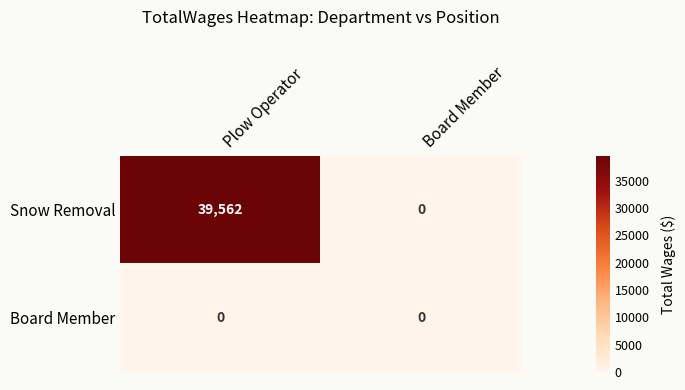

The value of Snow Removal at Plow Operator is 67974. True or false?

False